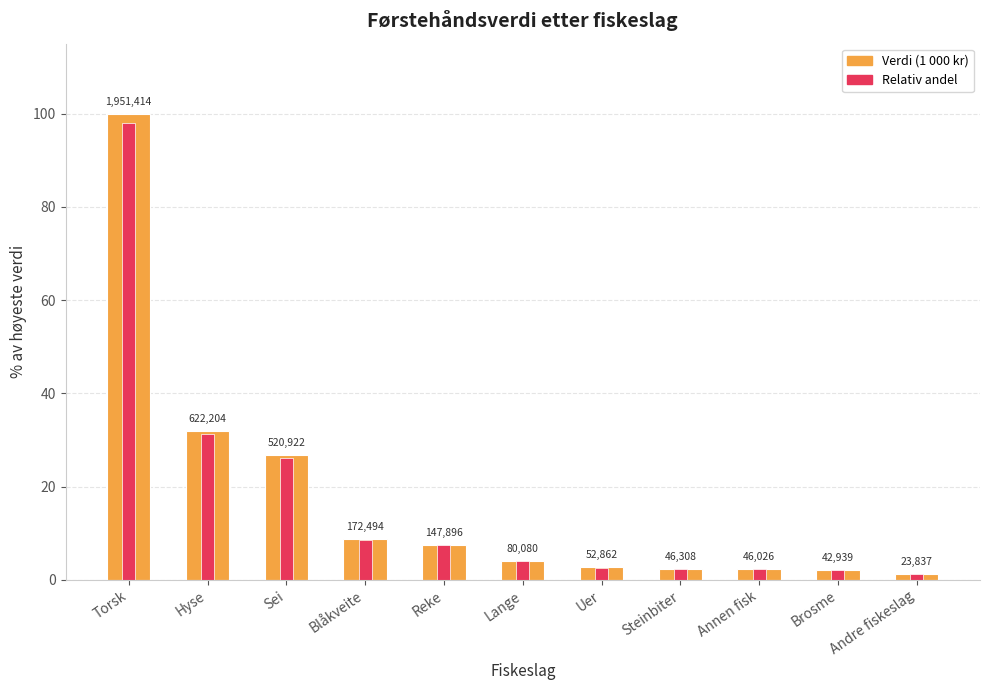

Are the bars horizontal?

No